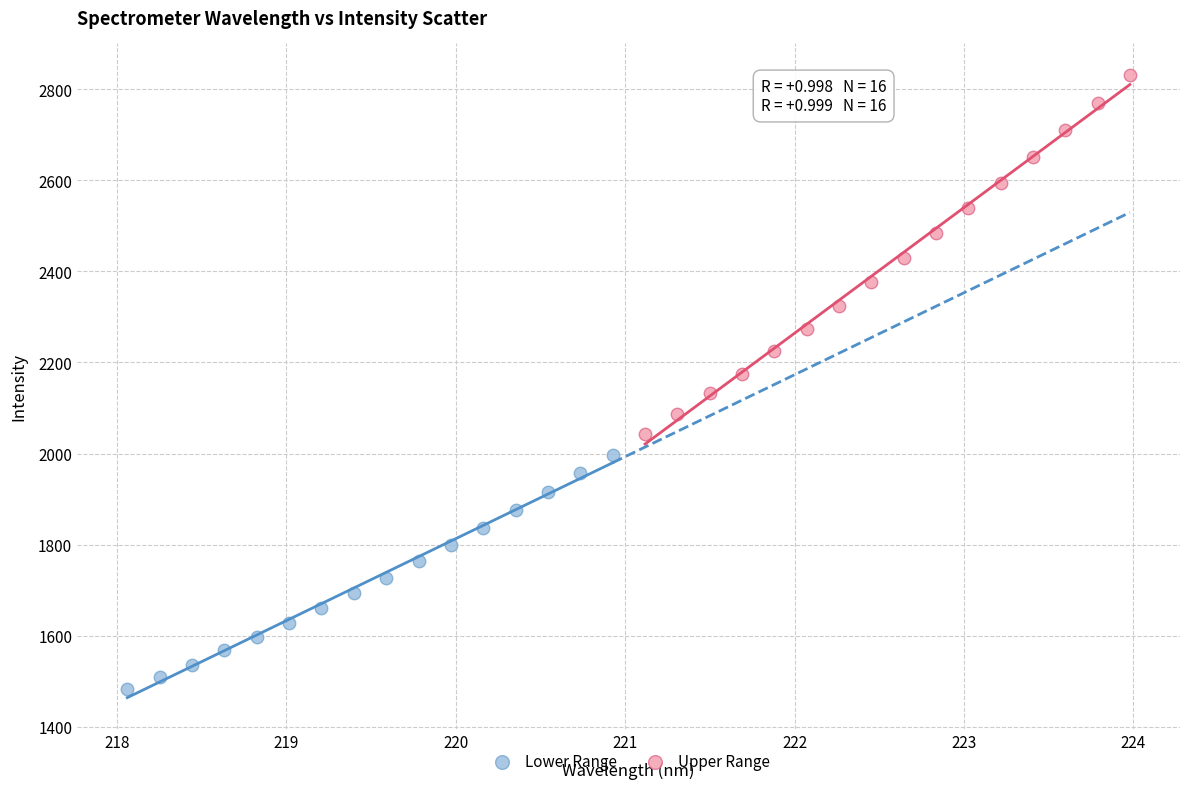

Which series reaches the minimum Y coordinate?

Lower Range